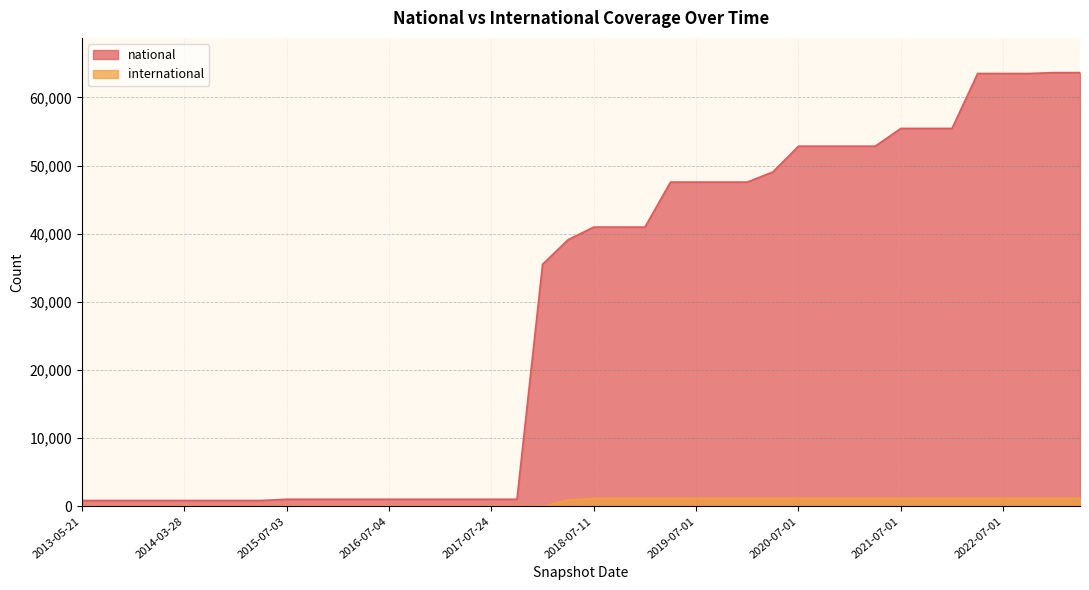

Reading left to right, list all the values displayed in this chart.

national: 2013-05-21=859	2013-07-09=859	2013-09-10=859	2013-12-20=859	2014-03-28=859	2014-09-08=859	2015-01-19=859	2015-04-09=859	2015-07-03=1037	2015-10-01=1037	2016-01-04=1037	2016-04-05=1037	2016-07-04=1037	2016-10-07=1037	2016-12-27=1037	2017-04-12=1037	2017-07-24=1037	2017-10-12=1037	2017-12-22=35516	2018-04-09=39127	2018-07-11=40971	2018-09-28=40971	2019-01-01=40971	2019-04-06=47576	2019-07-01=47571	2019-10-09=47571	2020-01-01=47571	2020-04-01=49061	2020-07-01=52842	2020-10-01=52842	2021-01-01=52842	2021-04-01=52842	2021-07-01=55447	2021-10-01=55447	2022-01-01=55447	2022-04-01=63505	2022-07-01=63505	2022-10-01=63505	2023-01-01=63637	2023-04-01=63637
international: 2013-05-21=0	2013-07-09=0	2013-09-10=0	2013-12-20=0	2014-03-28=0	2014-09-08=0	2015-01-19=0	2015-04-09=0	2015-07-03=1	2015-10-01=1	2016-01-04=1	2016-04-05=1	2016-07-04=1	2016-10-07=1	2016-12-27=1	2017-04-12=1	2017-07-24=1	2017-10-12=1	2017-12-22=1	2018-04-09=934	2018-07-11=1188	2018-09-28=1188	2019-01-01=1188	2019-04-06=1188	2019-07-01=1188	2019-10-09=1188	2020-01-01=1188	2020-04-01=1188	2020-07-01=1188	2020-10-01=1188	2021-01-01=1188	2021-04-01=1188	2021-07-01=1188	2021-10-01=1188	2022-01-01=1188	2022-04-01=1188	2022-07-01=1188	2022-10-01=1188	2023-01-01=1188	2023-04-01=1188